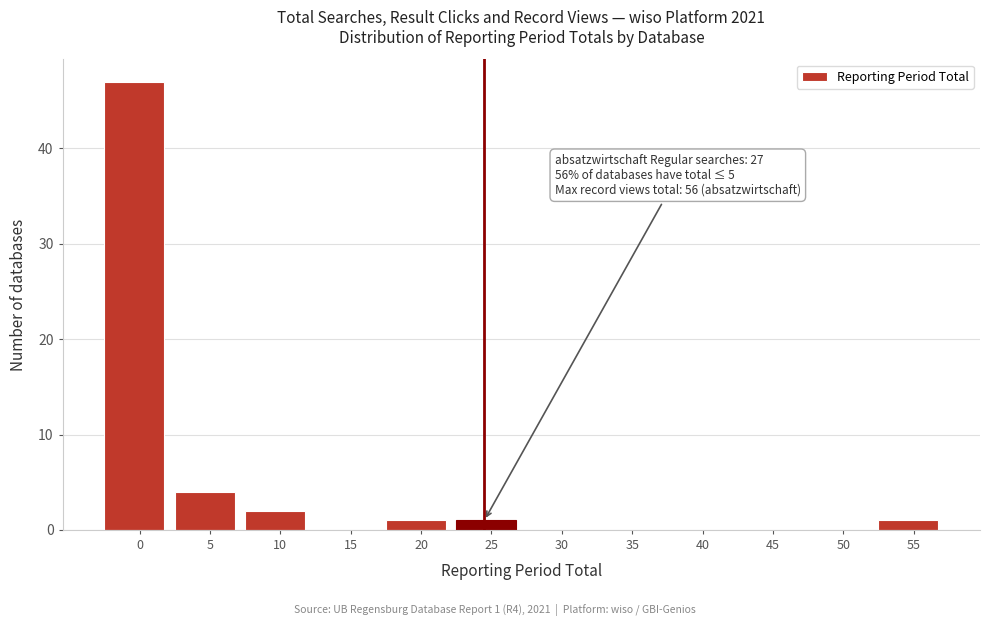

Reading left to right, what are all the values shown in this chart?

0=47	5=4	10=2	15=0	20=1	25=1	30=0	35=0	40=0	45=0	50=0	55=1